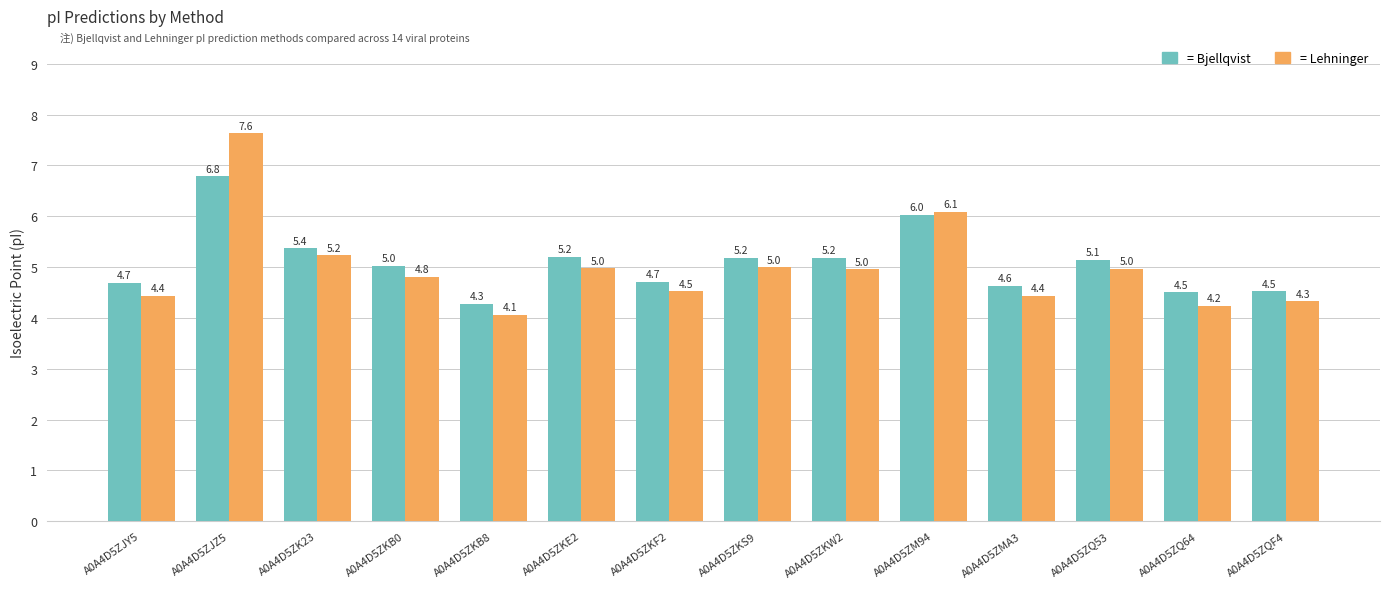

At which category is the sum across all series the highest?

A0A4D5ZJZ5